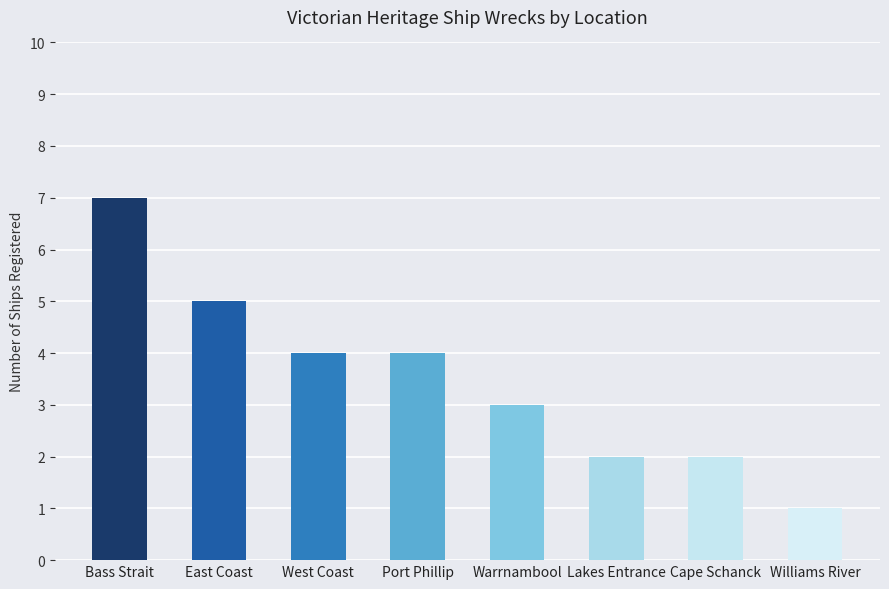

How many data points are less than 4?

4